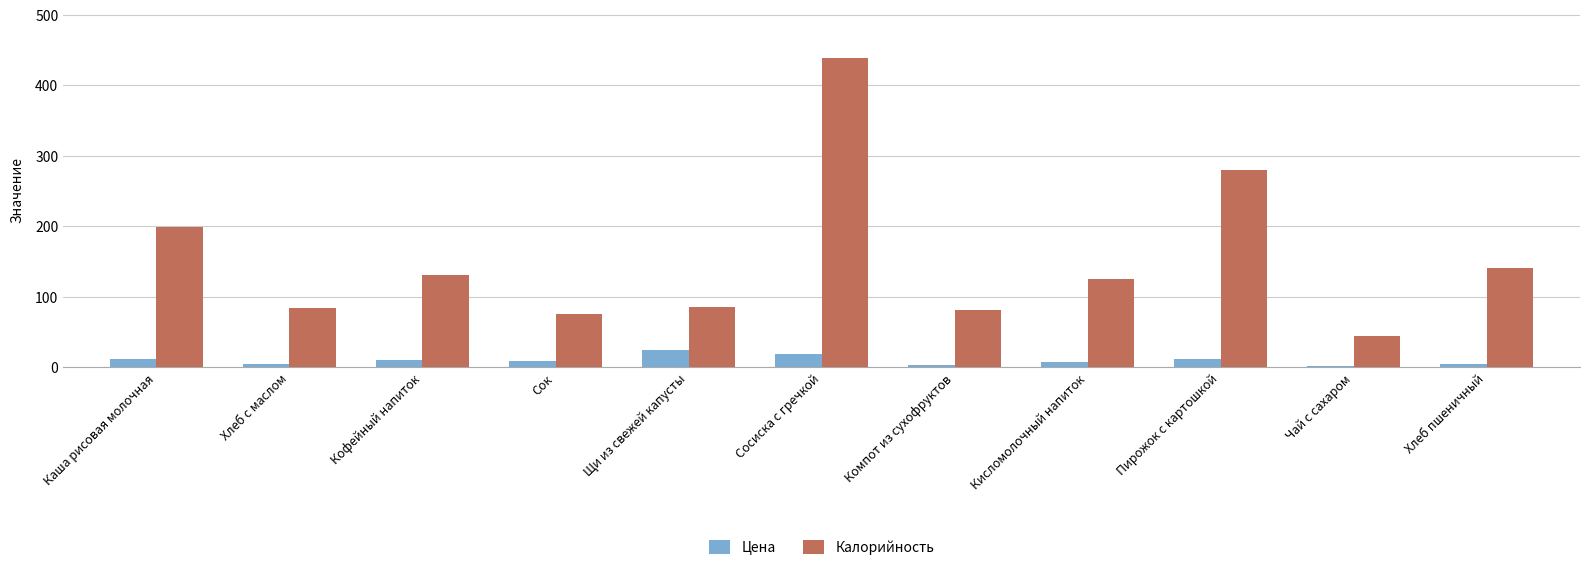

What is the lowest value of the Калорийность series?

44.4